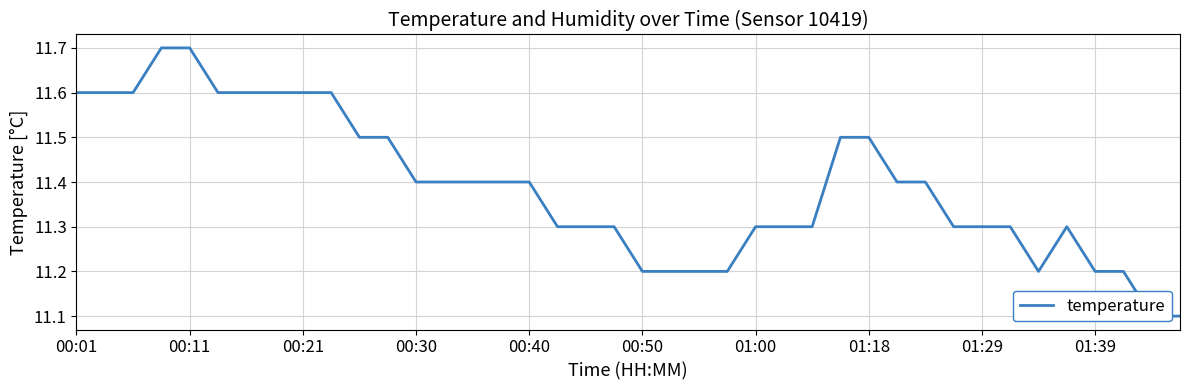

At which category does the data reach its first local valley?

34